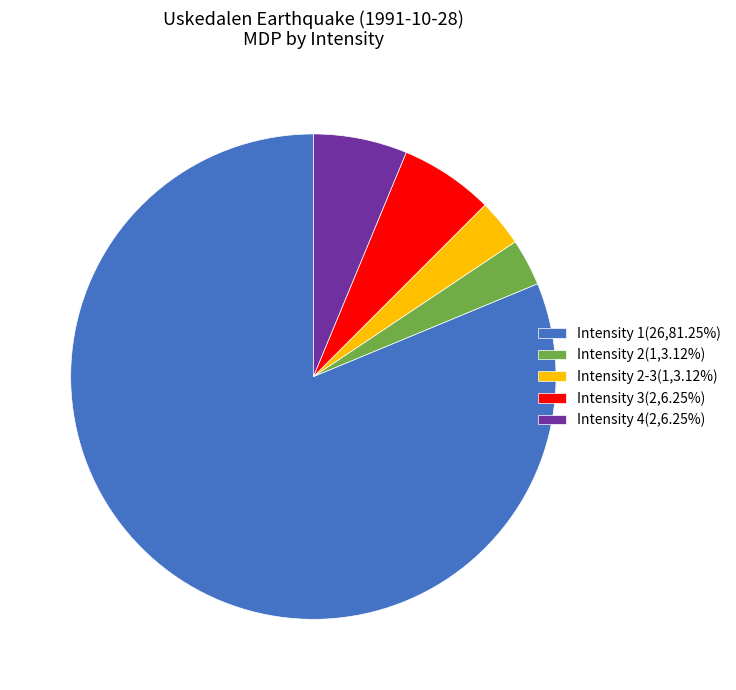

Do Intensity 4(2,6.25%) and Intensity 1(26,81.25%) together represent more than half of the pie?

Yes